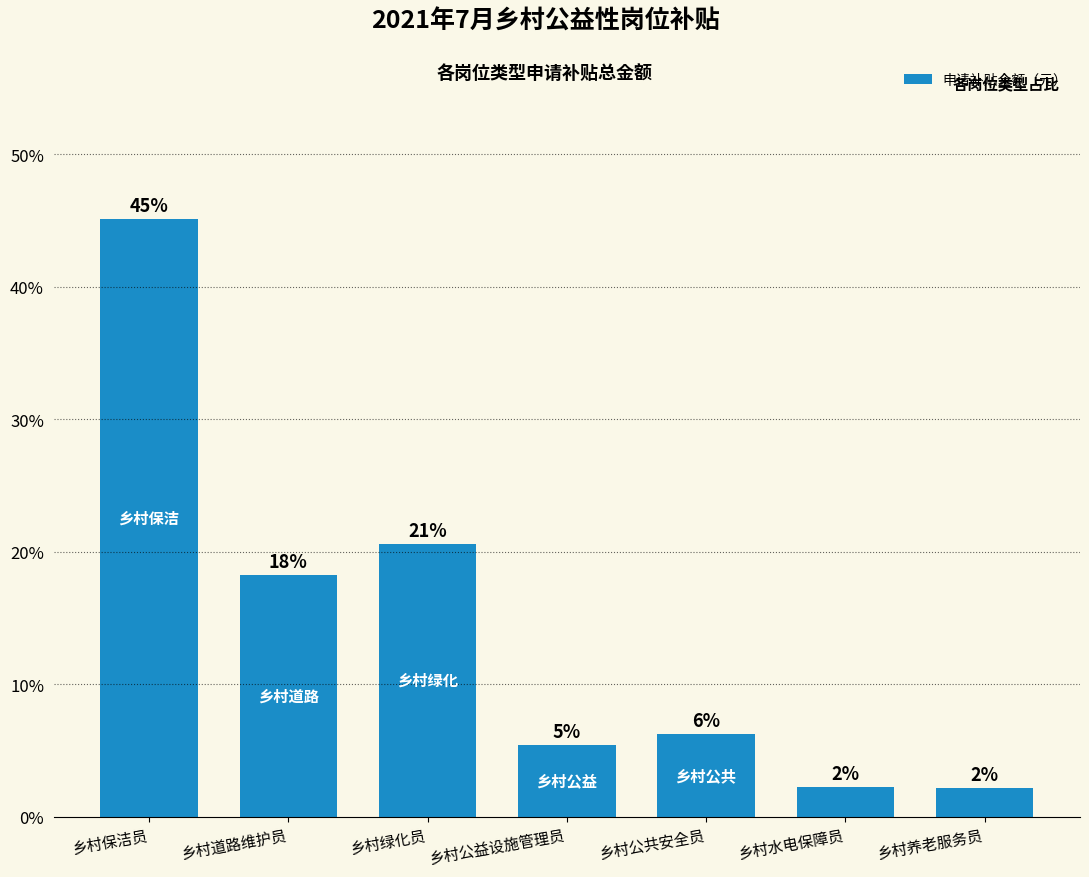

The value at 乡村绿化员 is 20.6. True or false?

True